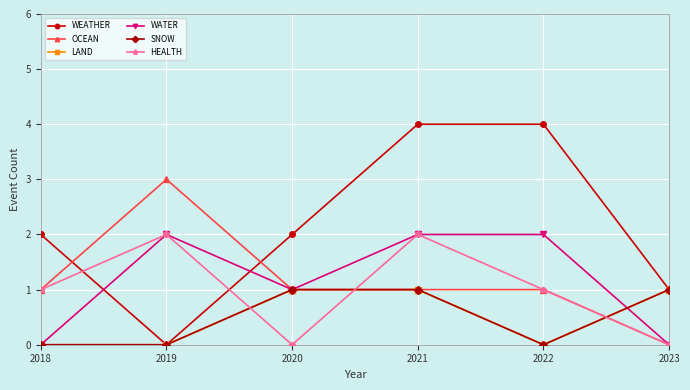

In WATER, how many points are higher than both neighbors (excluding endpoints)?

1